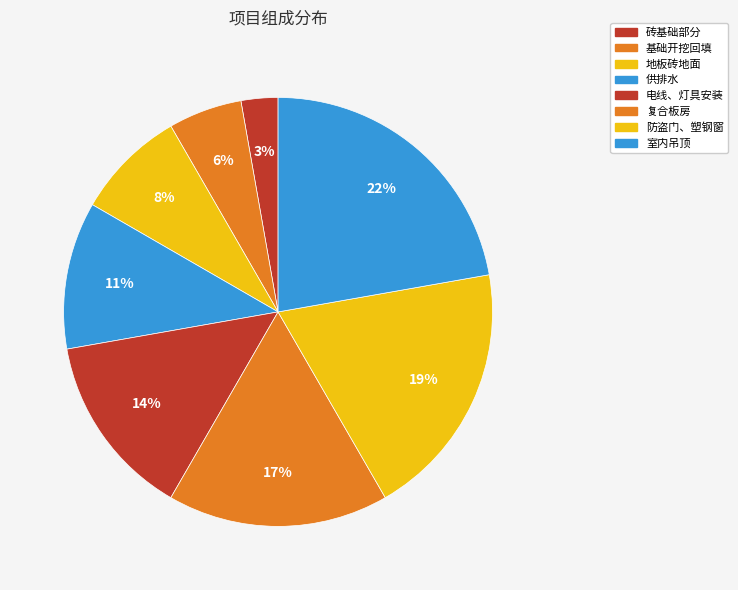

Does 供排水 account for over 50% of the chart?

No